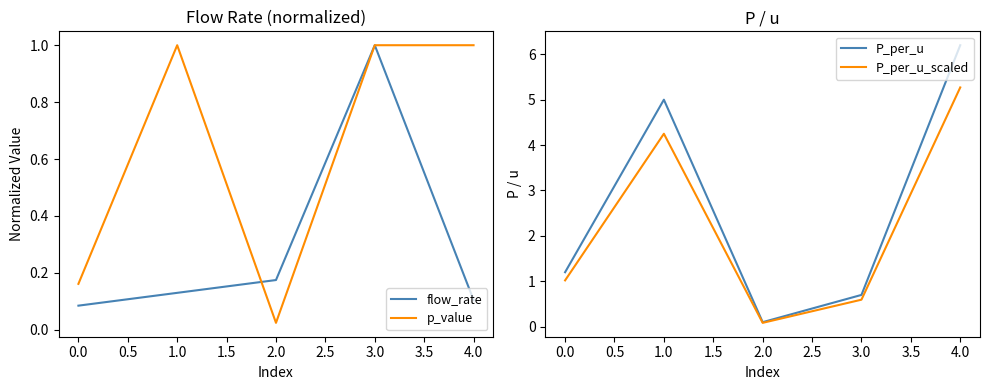

How many interior local peaks does the P_per_u_scaled series have?

1